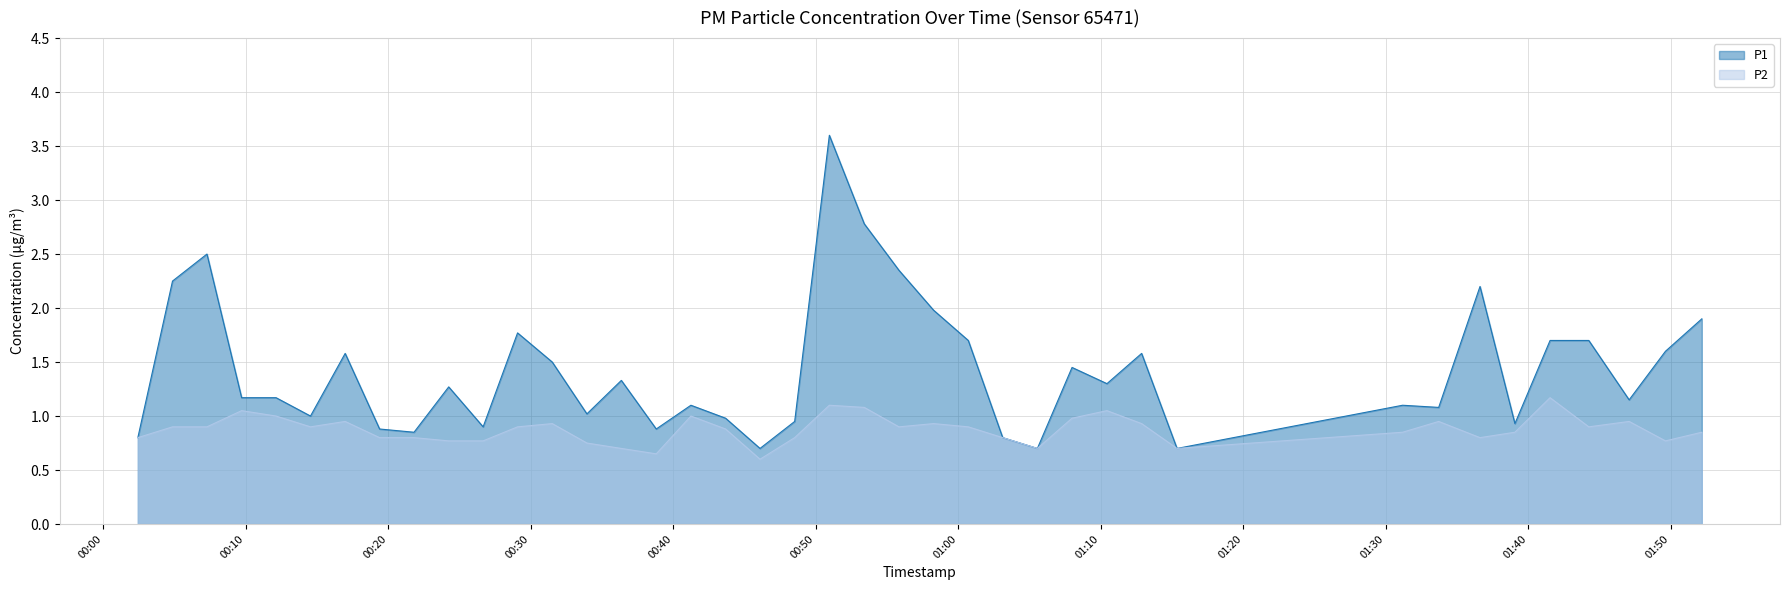

What is the sum of the P2 values at 2022-07-29T00:38:48 and 2022-07-29T00:14:32?

1.6